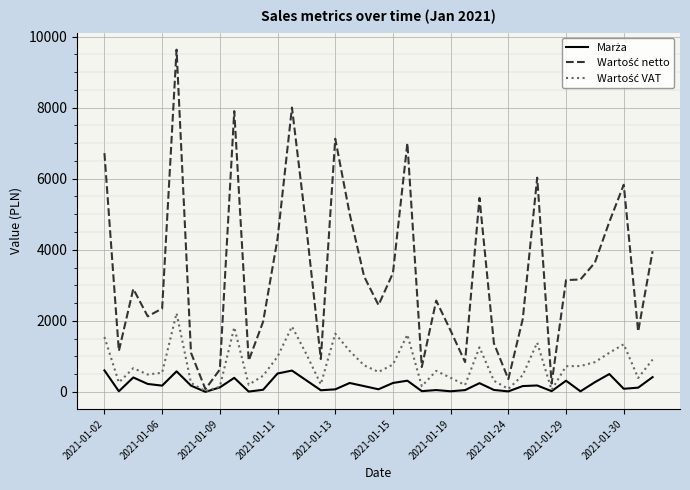

How many lines are shown in the chart?

3